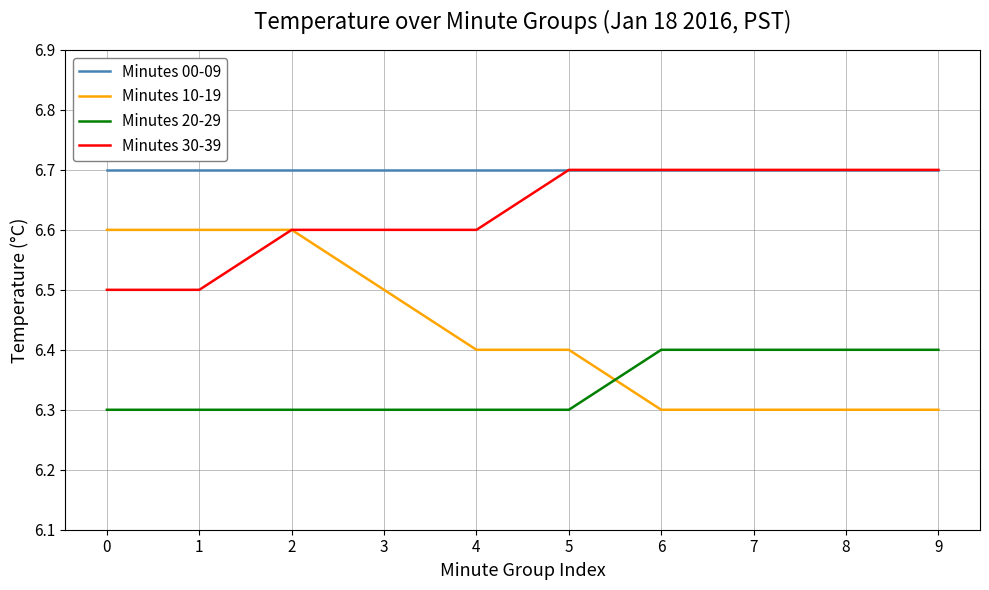

At which category is the sum across all series the highest?

2